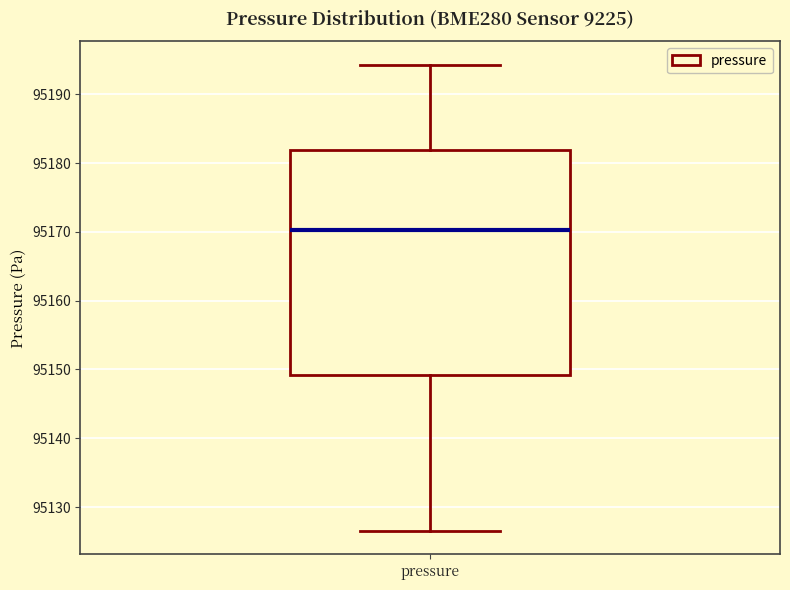

Read this box plot against the y-axis: the position of the median line, the range covered by the box, and the ends of both whiskers. The values are not printed on the chart, so give them approximately, as read against the axis.

median 95170, box 95149 to 95182, whiskers 95127 to 95194